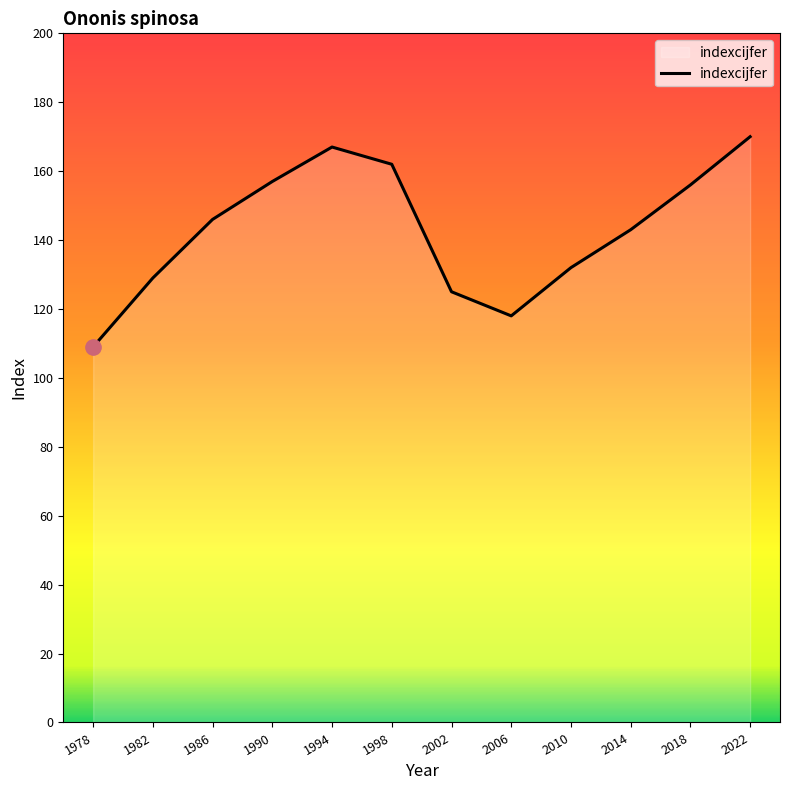

Reading right to left, transcribe all the data shown in this chart.

170	156	143	132	118	125	162	167	157	146	129	109